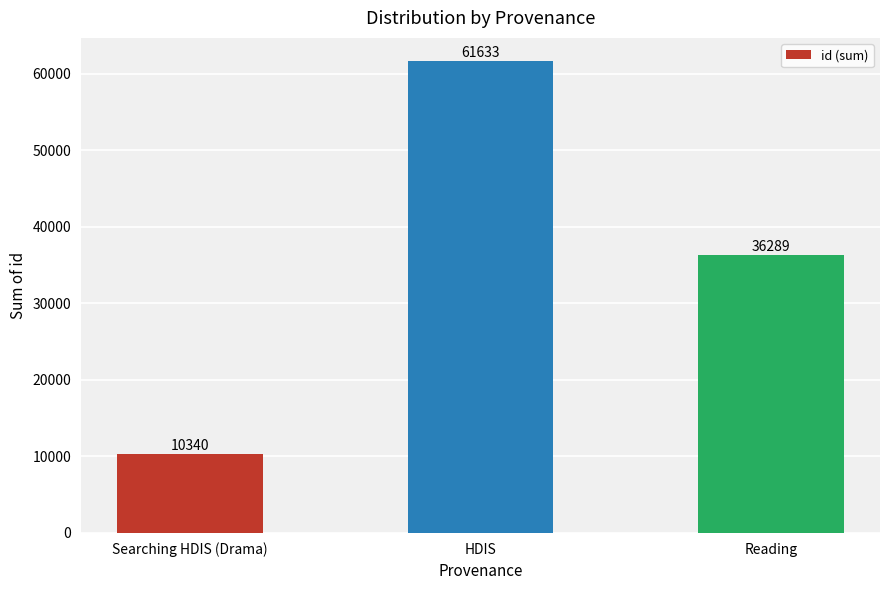

Rank the categories by value from highest to lowest.

HDIS, Reading, Searching HDIS (Drama)